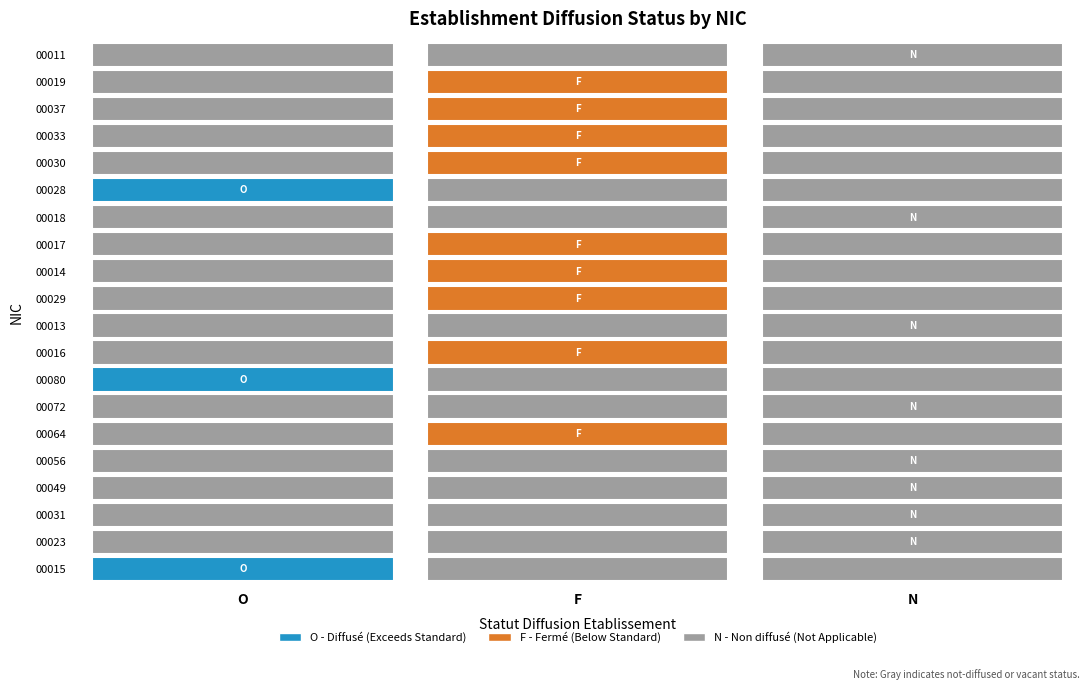

Is it true that 00019 equals 1 at F?

True